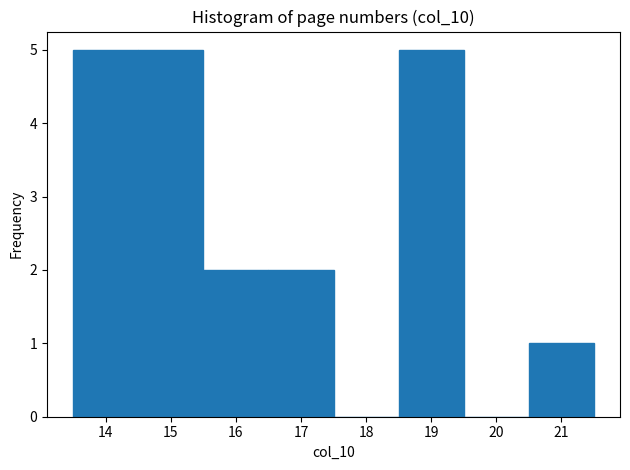

How tall is the bar that spans 20.5 to 21.5 on the x-axis? The values are not printed on the chart, so give them approximately, as read against the axis.

1